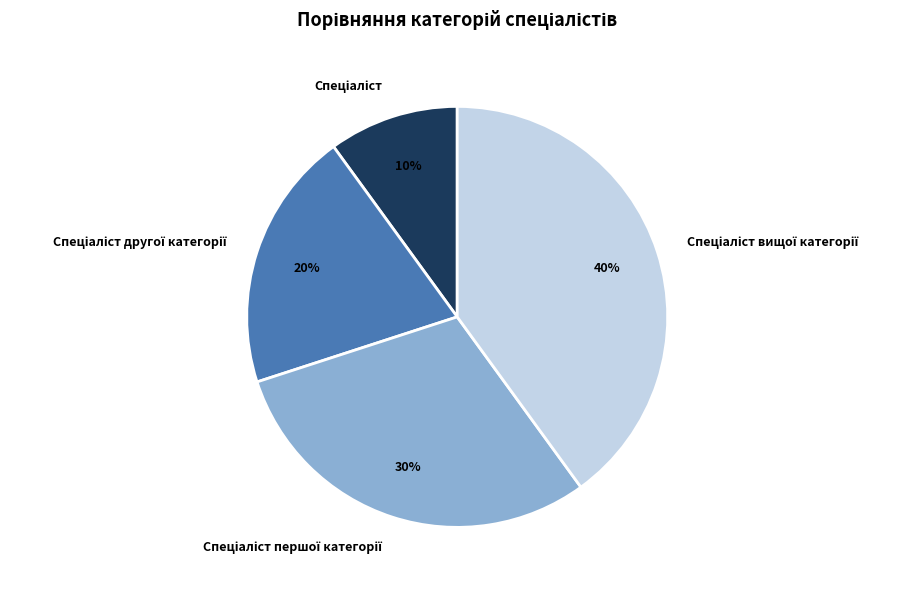

Is there a majority slice in this chart?

No